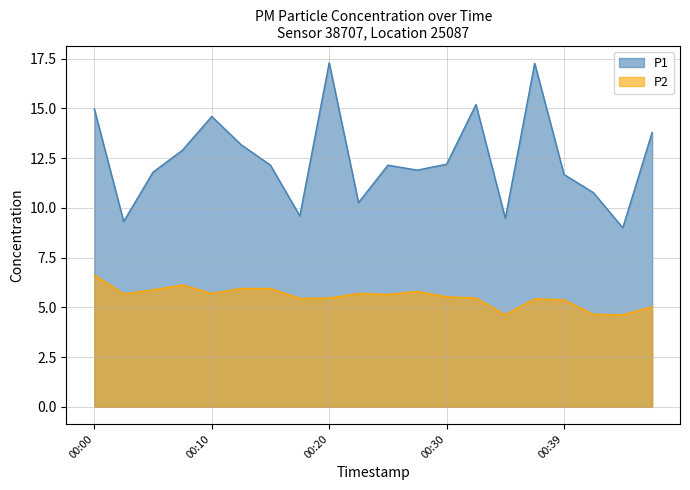

Between 00:42 and 00:13, which is larger?

00:13